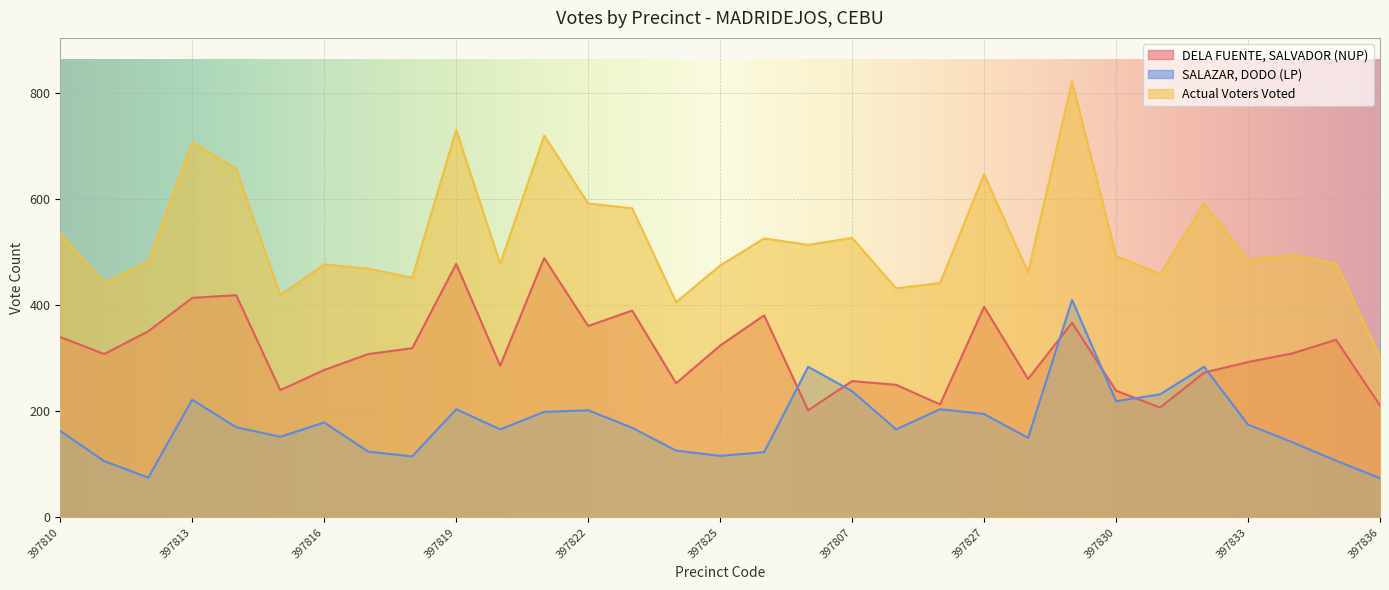

What is the label of the 24th point from the right?

397817